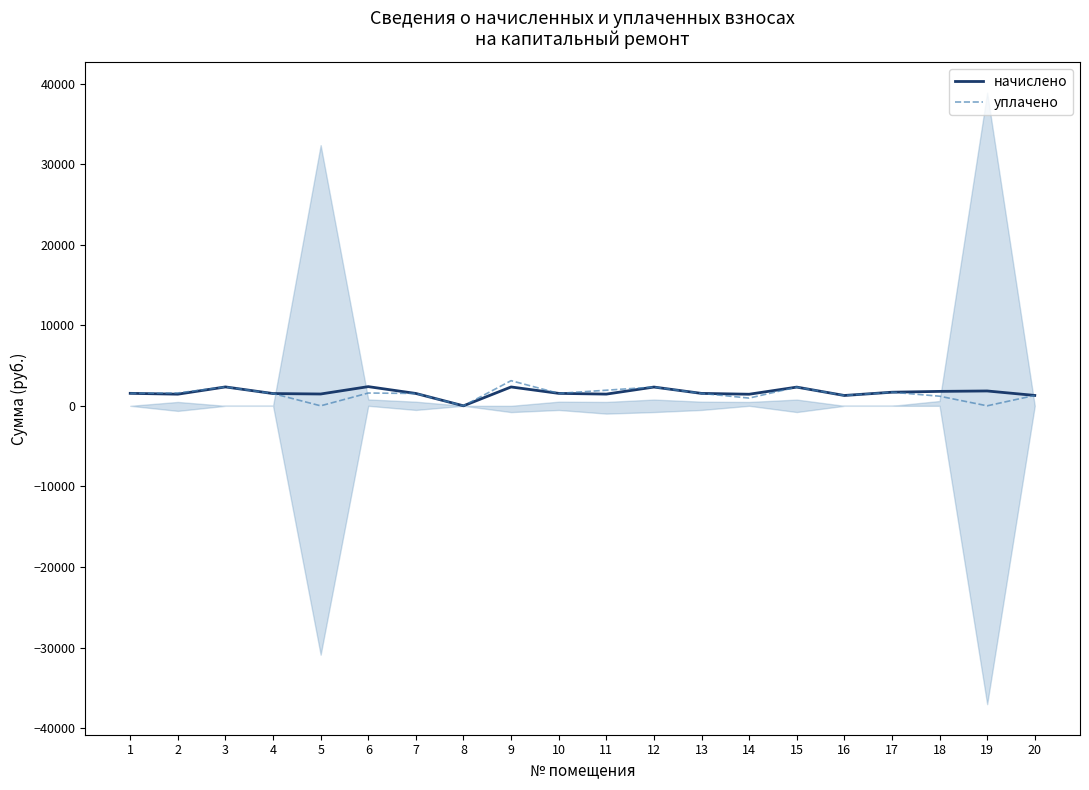

At which label is уплачено closest to 1560?

1